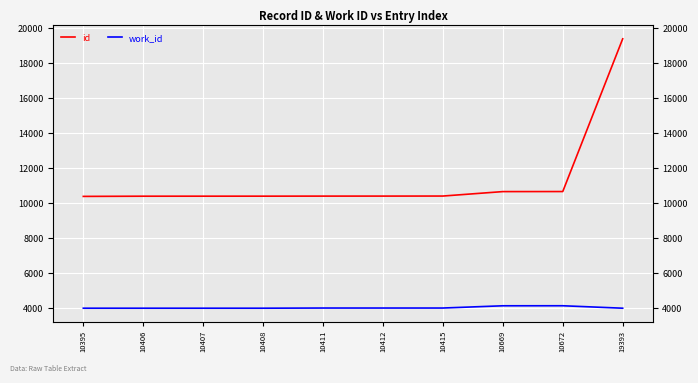

Which series has the widest spread of values?

id